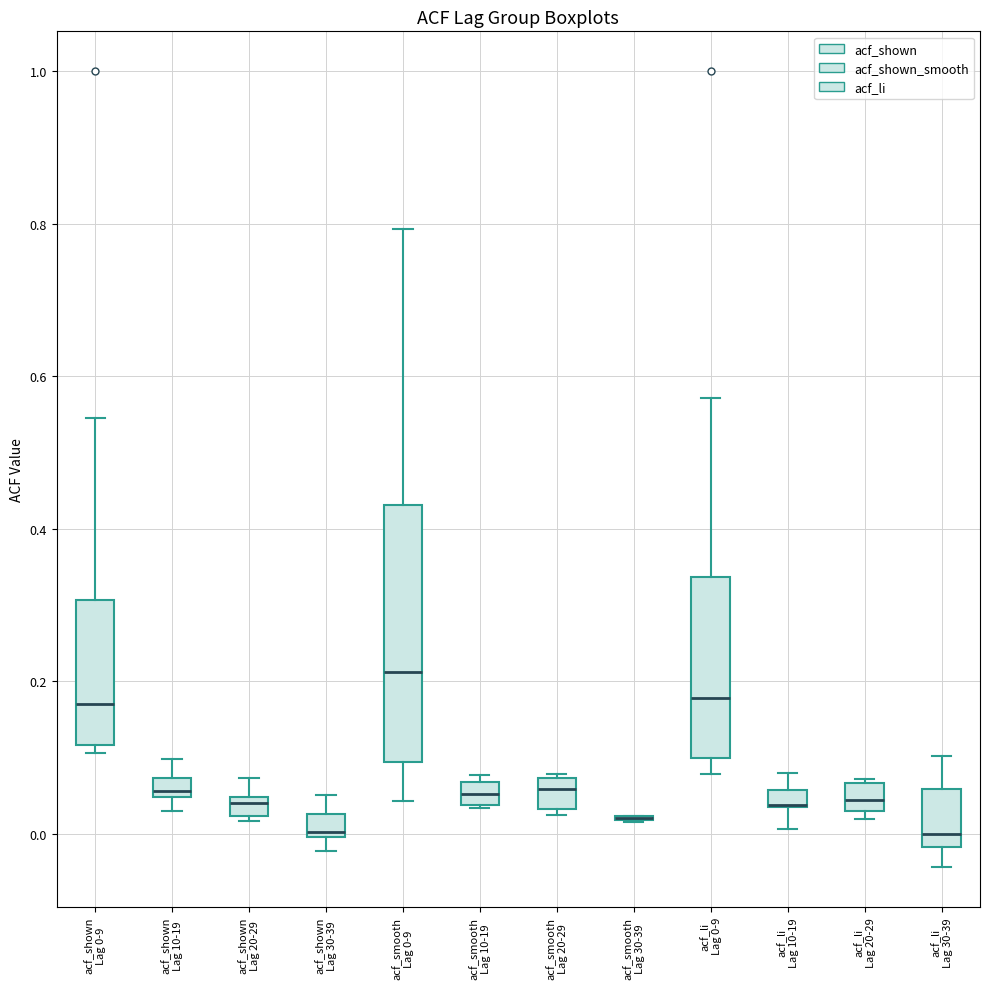

Where does the upper whisker of the box for acf_shown Lag 20-29 end on the y-axis? The values are not printed on the chart, so give them approximately, as read against the axis.

0.08